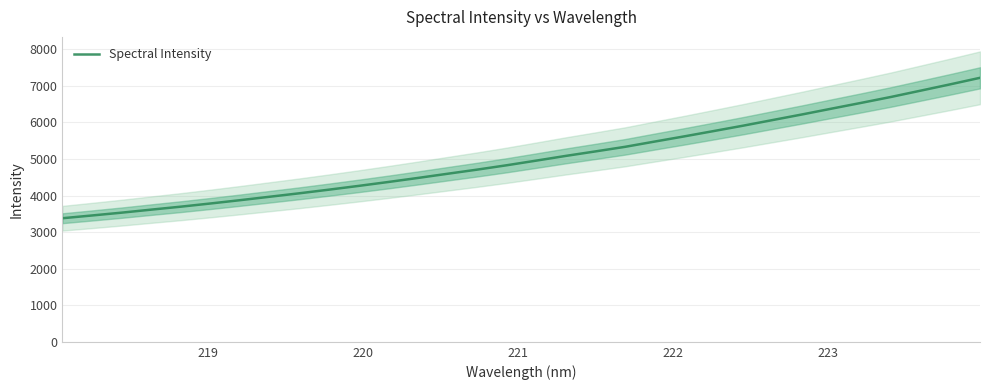

Does the chart display data point markers on the line(s)?

No